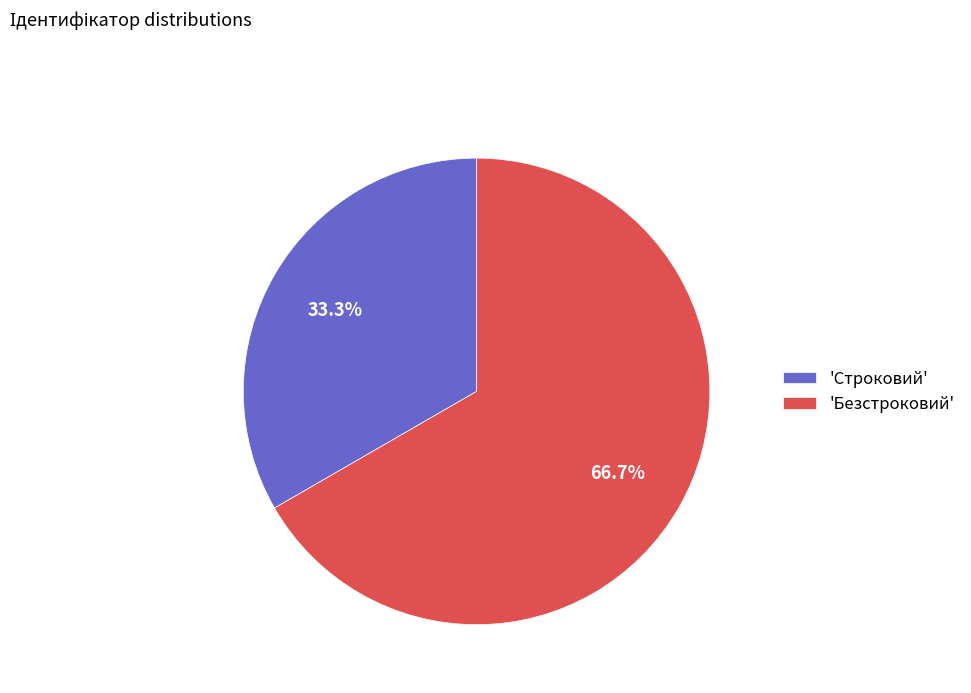

Rank the categories by value from highest to lowest.

'Безстроковий', 'Строковий'